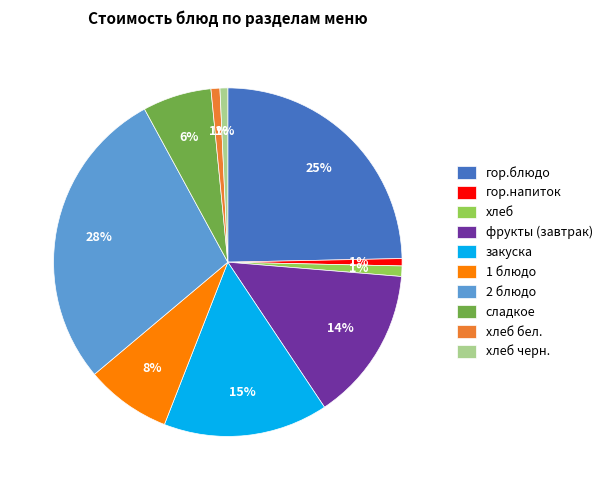

True or false: хлеб accounts for 1% of the total.

True